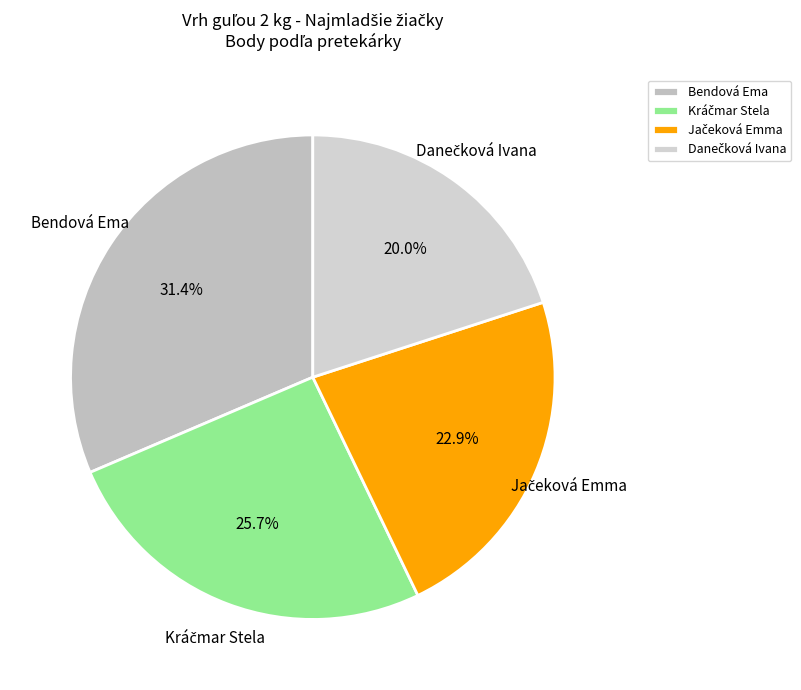

What is the largest slice in the pie chart?

Bendová Ema